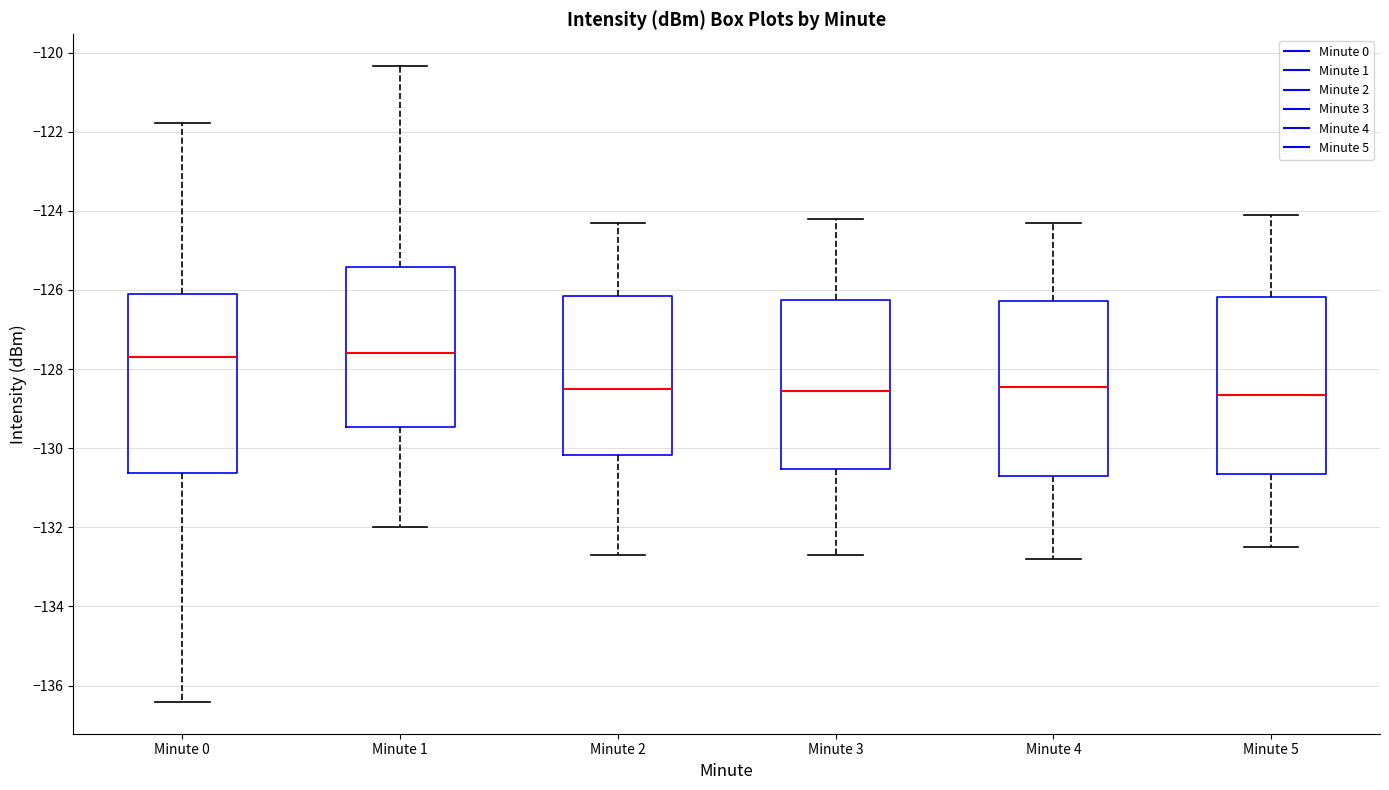

Reading left to right, transcribe this box plot: for each box, give where its median line is, the range the box spans, and where its two whiskers end, as read against the y-axis. The values are not printed on the chart, so give them approximately, as read against the axis.

Minute 0: median -127.8, box -130.6 to -126.2, whiskers -136.4 to -121.8
Minute 1: median -127.6, box -129.4 to -125.4, whiskers -132.0 to -120.4
Minute 2: median -128.4, box -130.2 to -126.2, whiskers -132.6 to -124.2
Minute 3: median -128.6, box -130.6 to -126.2, whiskers -132.6 to -124.2
Minute 4: median -128.4, box -130.6 to -126.2, whiskers -132.8 to -124.2
Minute 5: median -128.6, box -130.6 to -126.2, whiskers -132.4 to -124.0